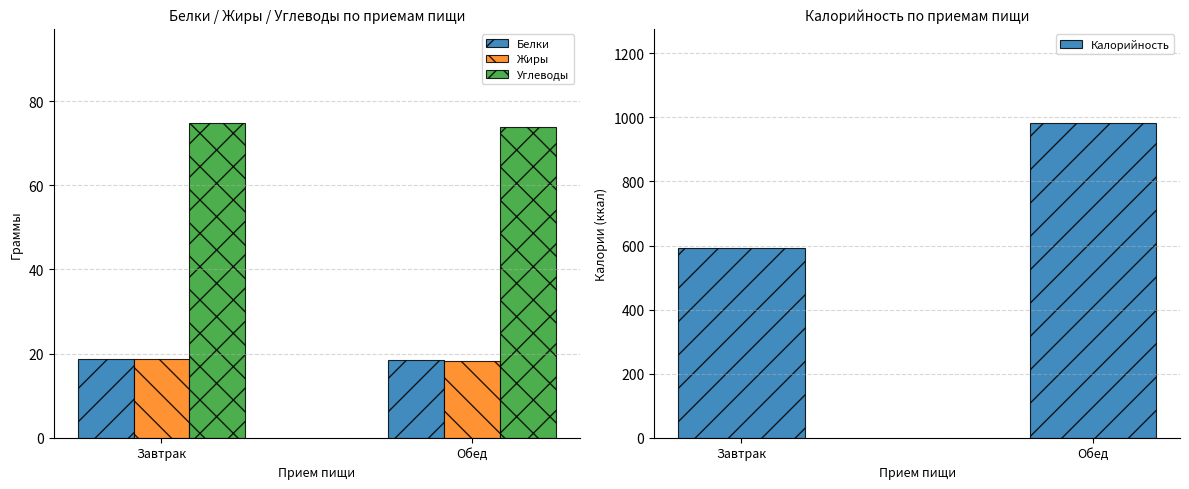

Does the chart contain any negative values?

No